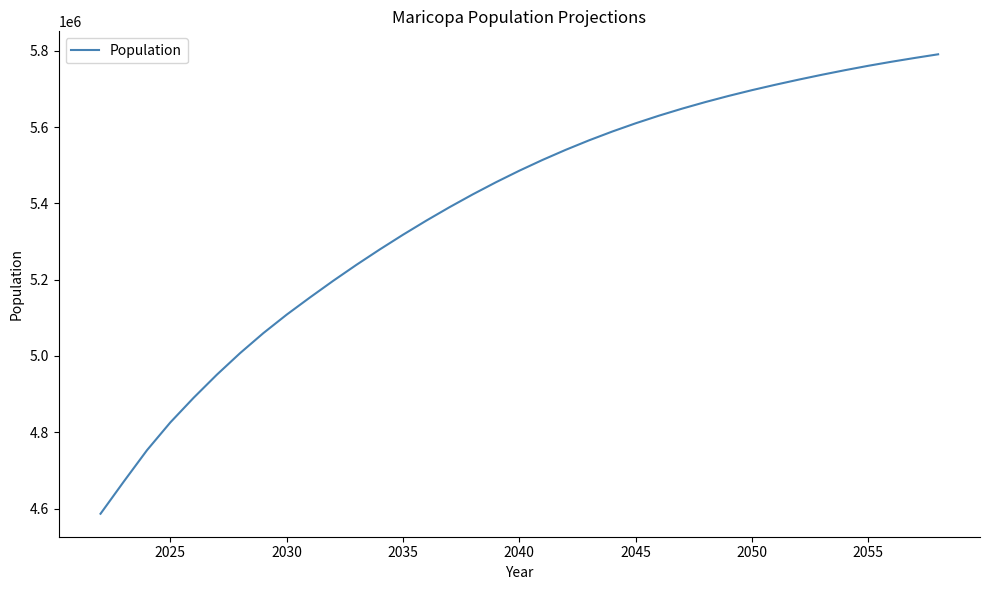

What is the difference between the maximum and minimum values?

1204229